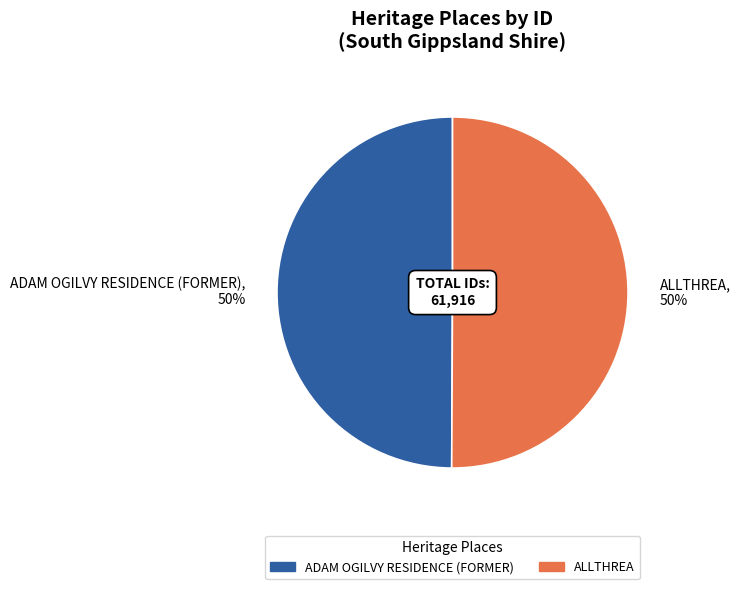

Approximately how many times larger is the value at ADAM OGILVY RESIDENCE (FORMER) compared to ALLTHREA?

1.0